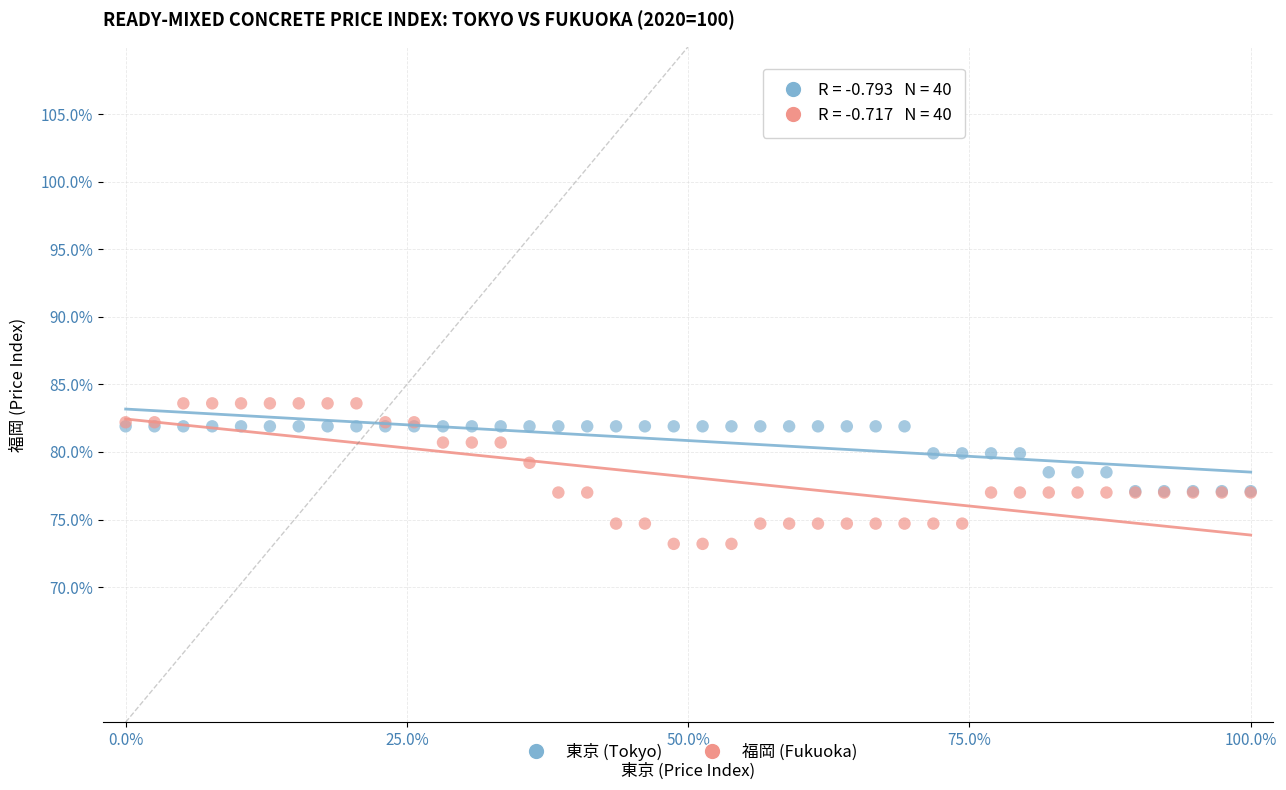

Which series contains the highest Y value?

福岡 (Fukuoka)